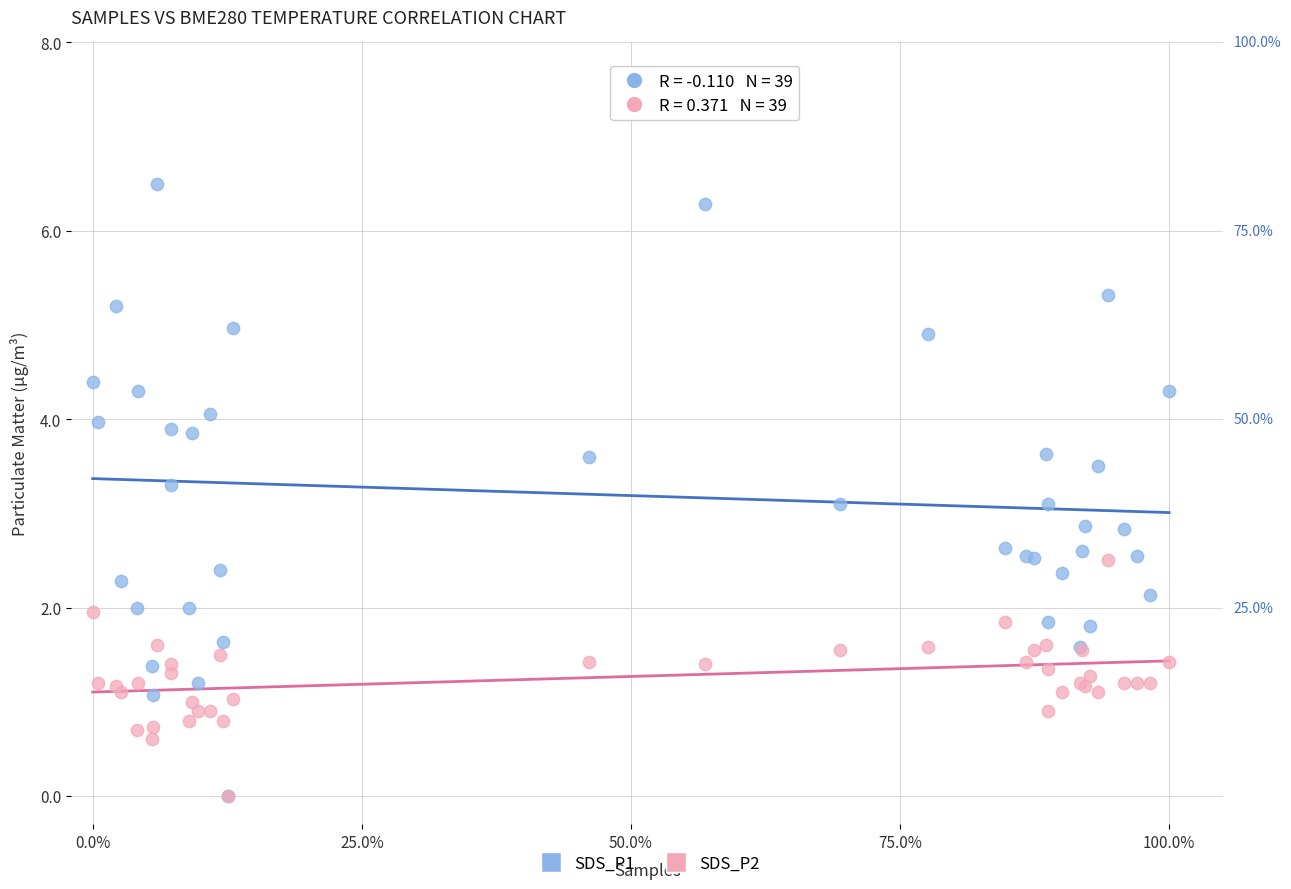

What are all the series names shown in the legend?

SDS_P1, SDS_P2